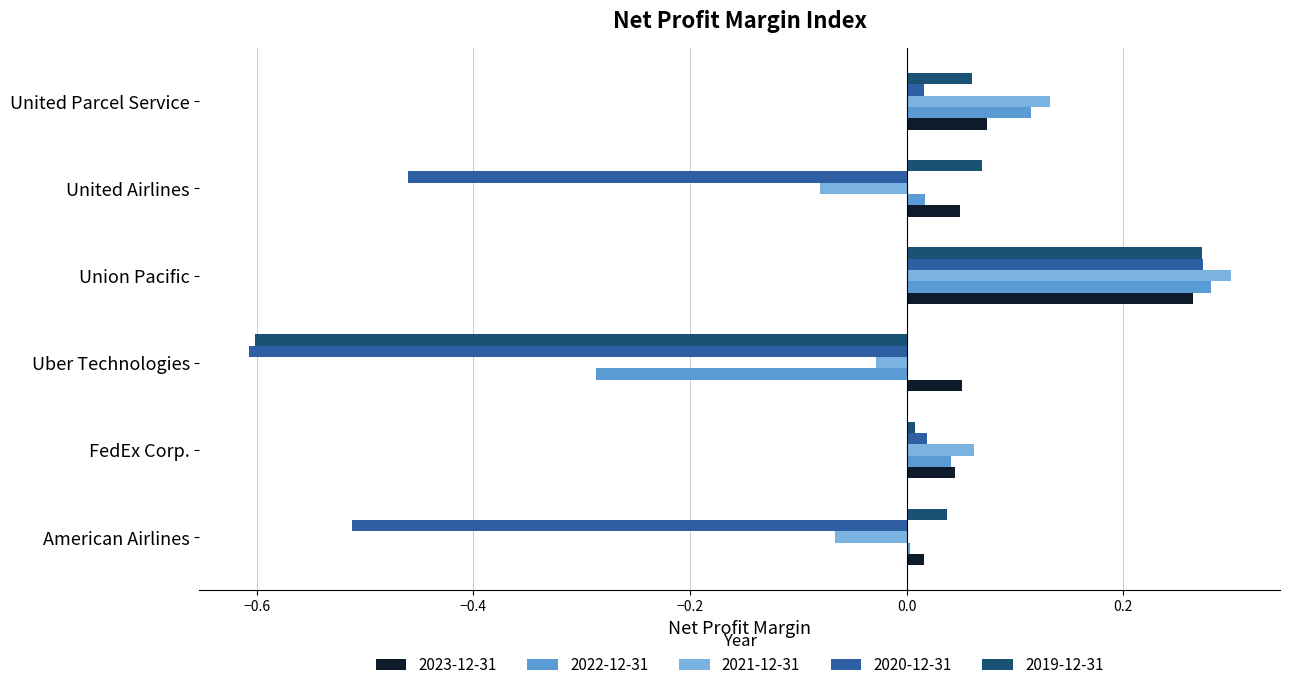

What is the difference between the 2021-12-31 values at United Parcel Service and Uber Technologies?

0.2